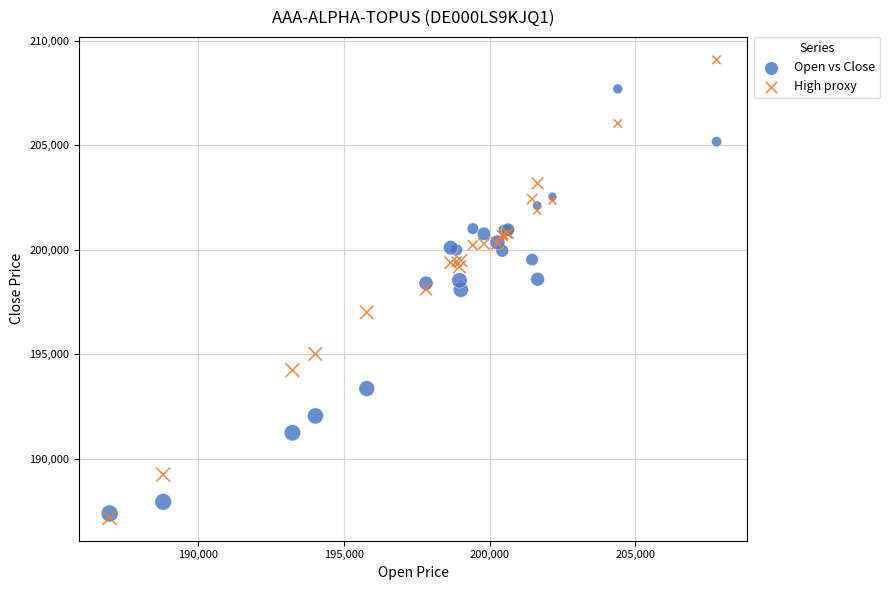

What are all the series names shown in the legend?

Open vs Close, High proxy